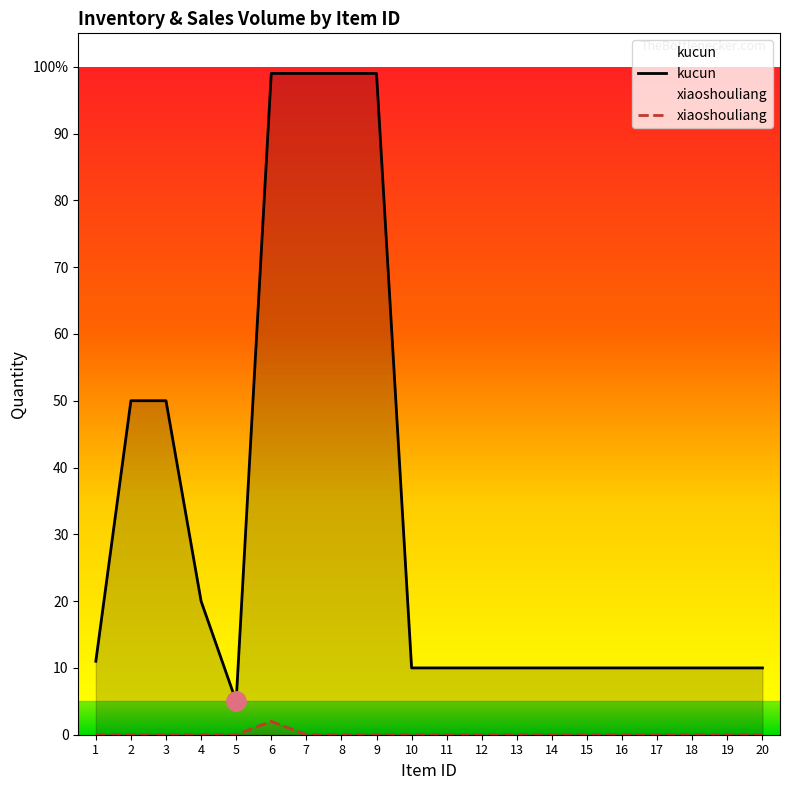

Read the kucun value at 16, to the nearest 10.

10